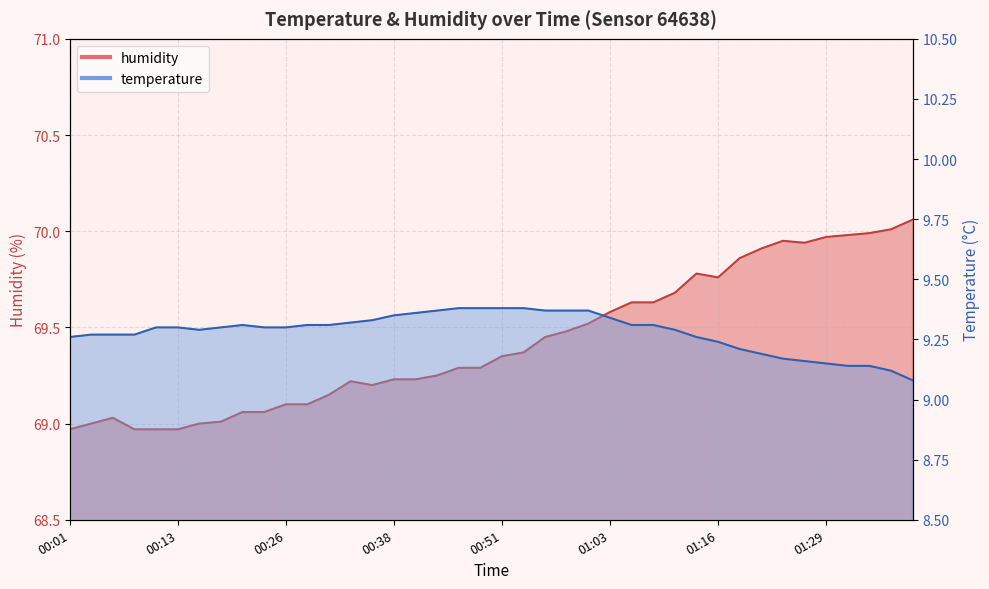

How many values in the humidity series are below 69?

4